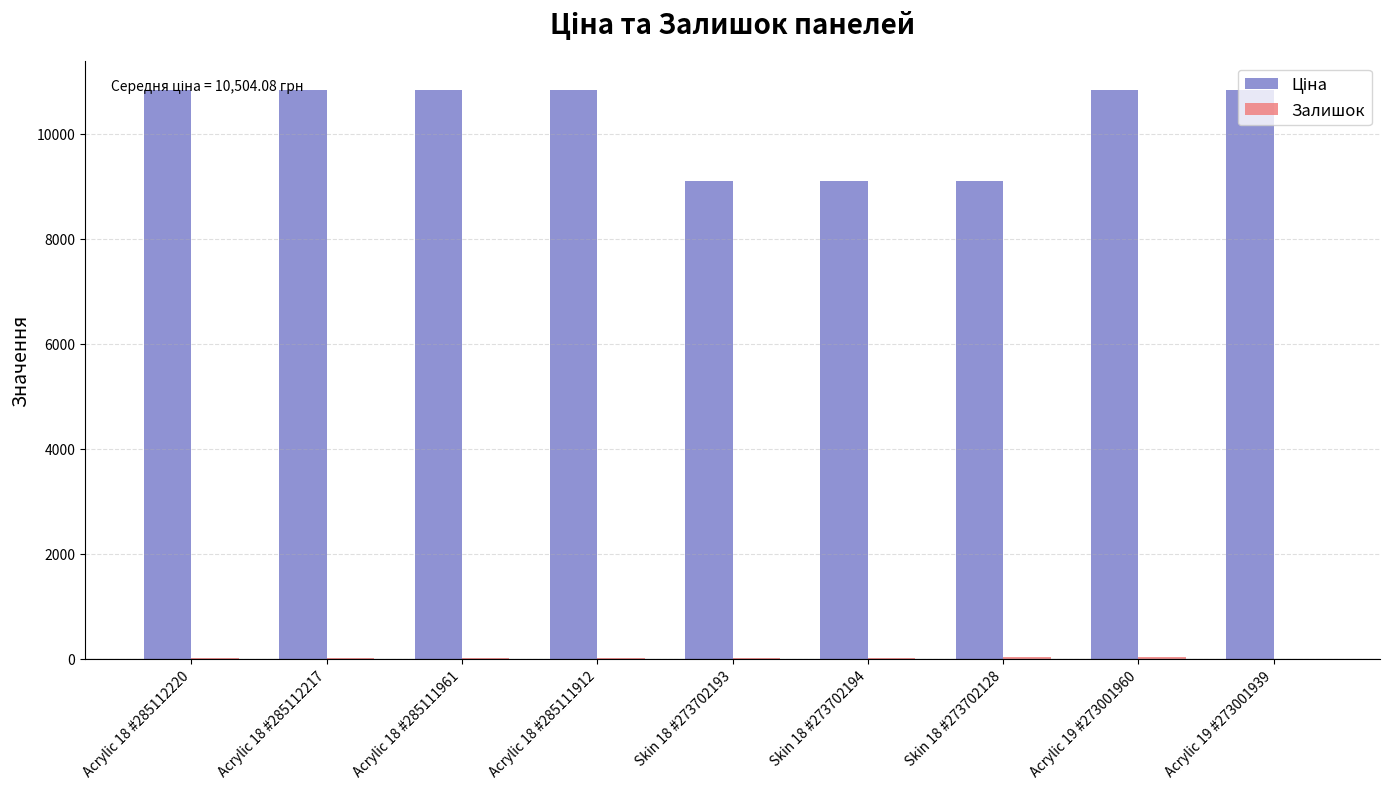

Does the chart contain stacked bars?

No